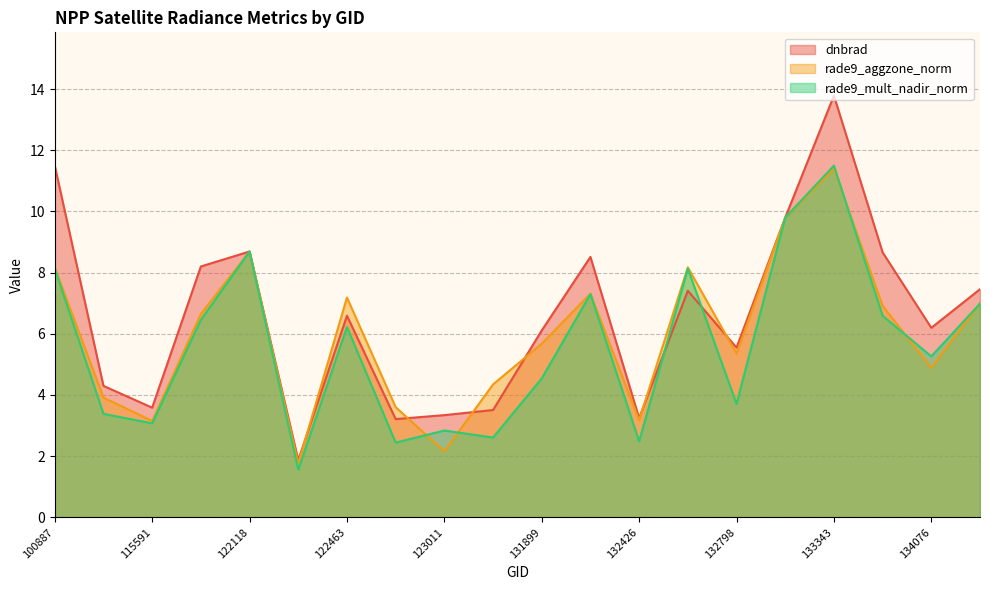

What is the value of the rade9_mult_nadir_norm point at the 14th from the left?

8.1